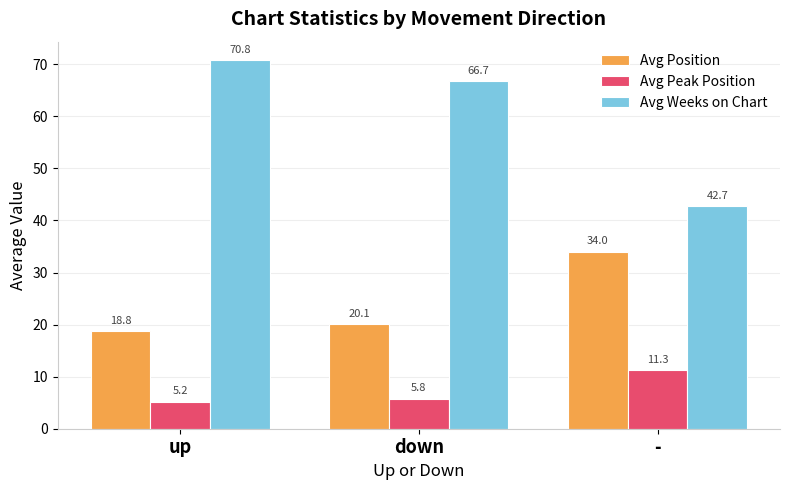

What is the maximum value shown in the chart?

70.8